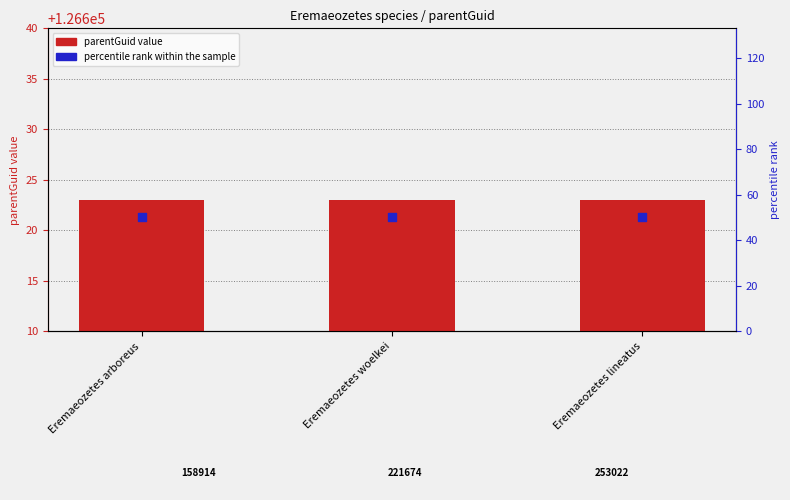

Which series has the largest total across all categories?

parentGuid